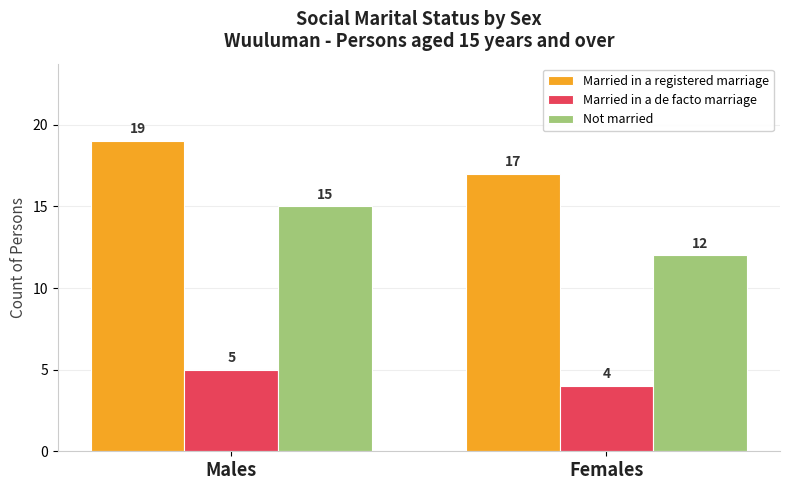

Rank the categories by Married in a registered marriage value from lowest to highest.

Females, Males